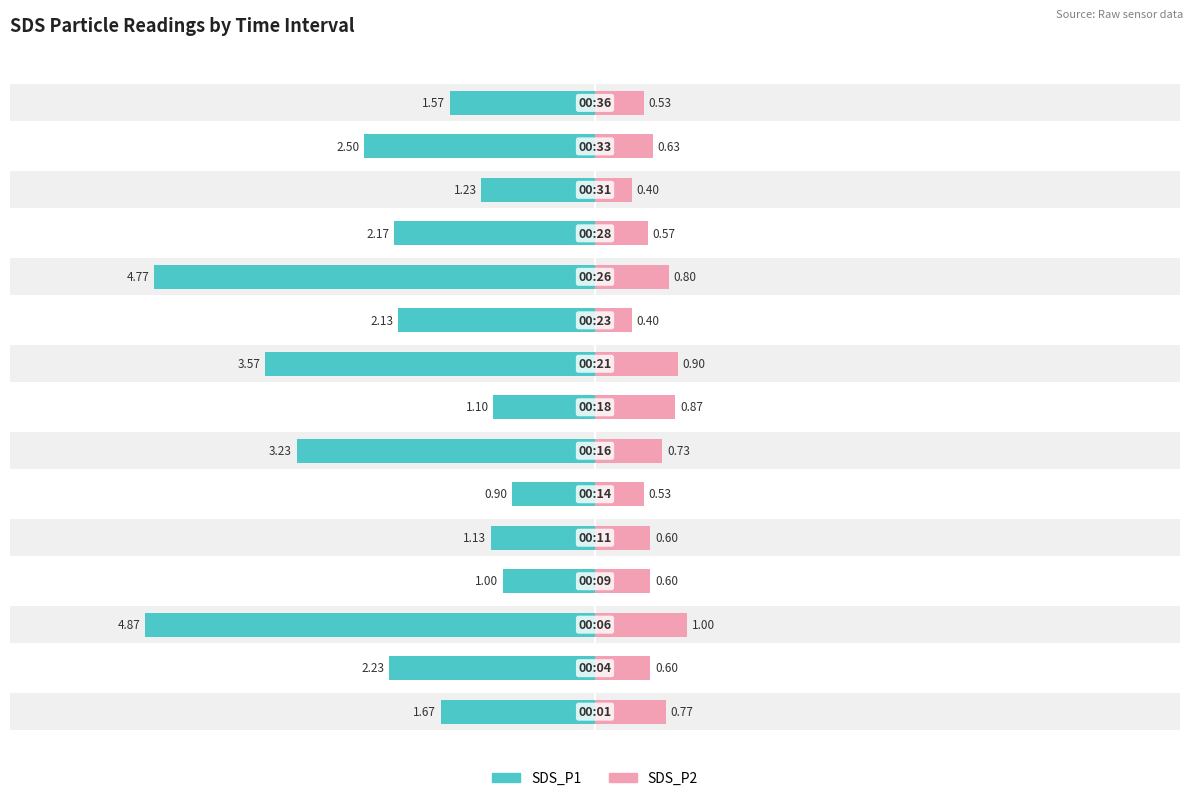

Reading right to left, what are all the values shown in this chart?

SDS_P1: -1.6	-2.5	-1.2	-2.2	-4.8	-2.1	-3.6	-1.1	-3.2	-0.9	-1.1	-1.0	-4.9	-2.2	-1.7
SDS_P2: 0.5	0.6	0.4	0.6	0.8	0.4	0.9	0.9	0.7	0.5	0.6	0.6	1.0	0.6	0.8